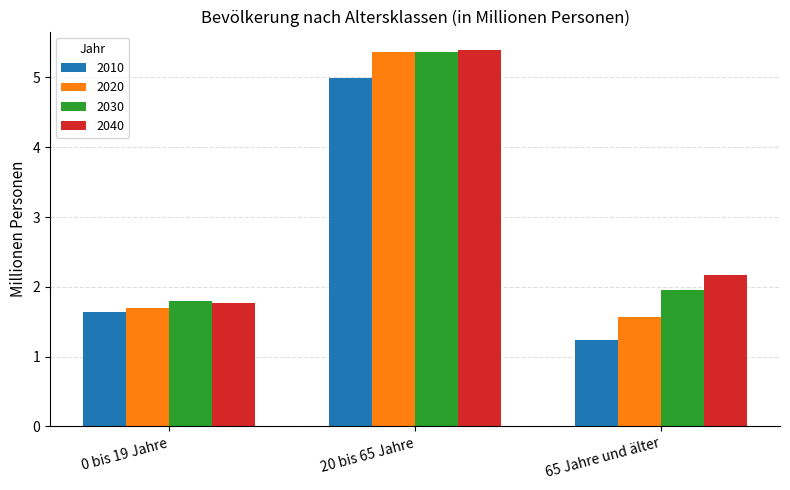

Does the chart contain stacked bars?

No